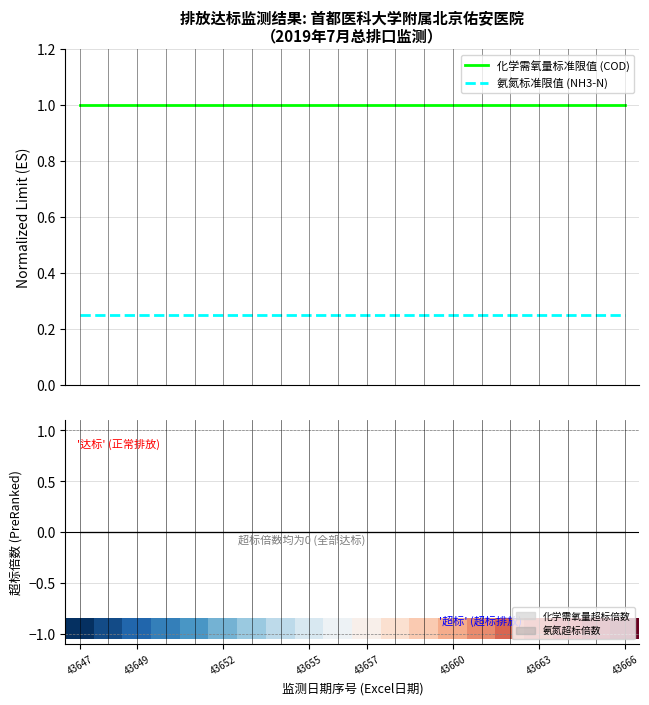

What is the maximum value for 化学需氧量标准限值 (COD)?

1.0